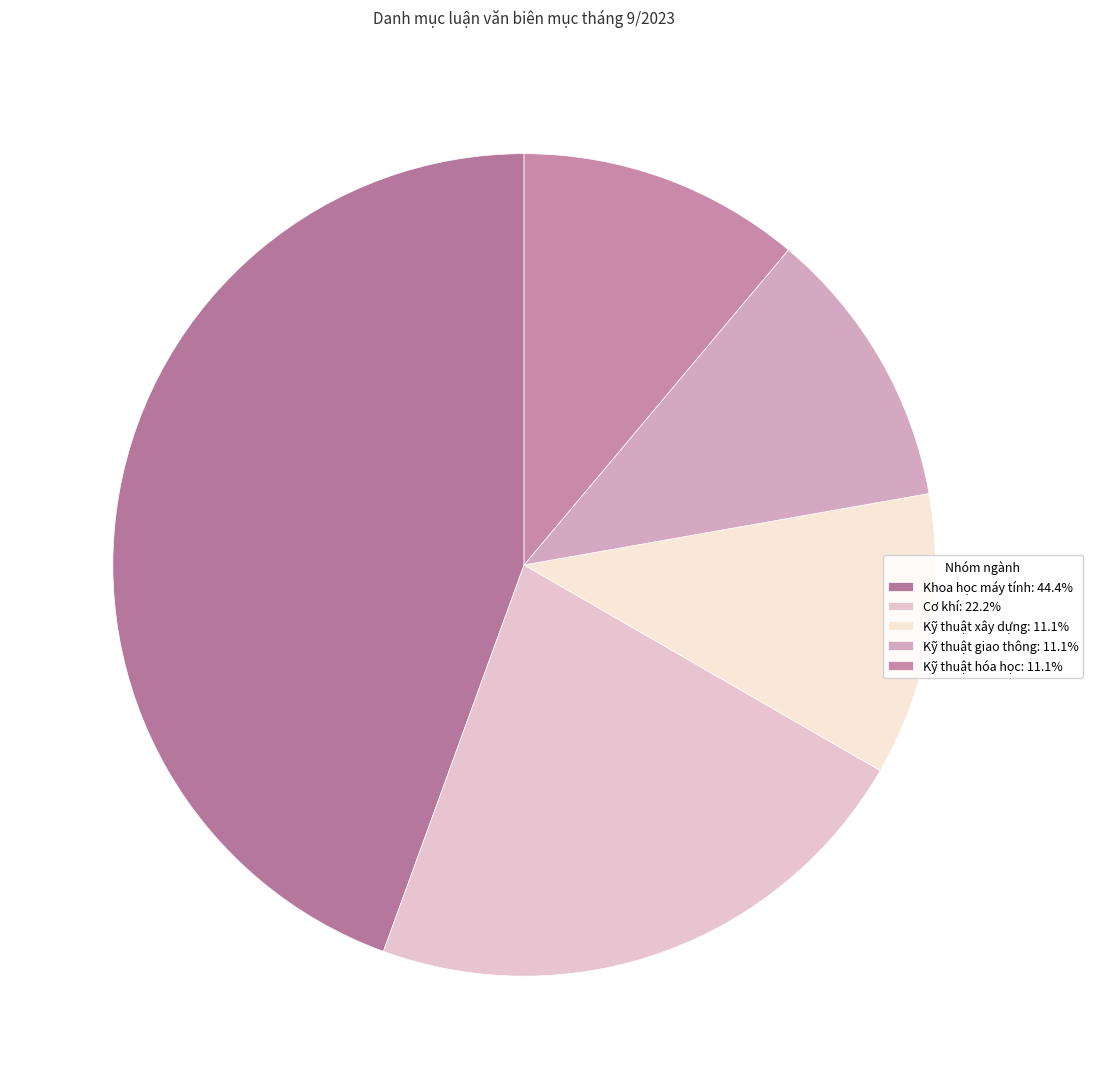

Is it true that Kỹ thuật giao thông is 11% of the pie?

True